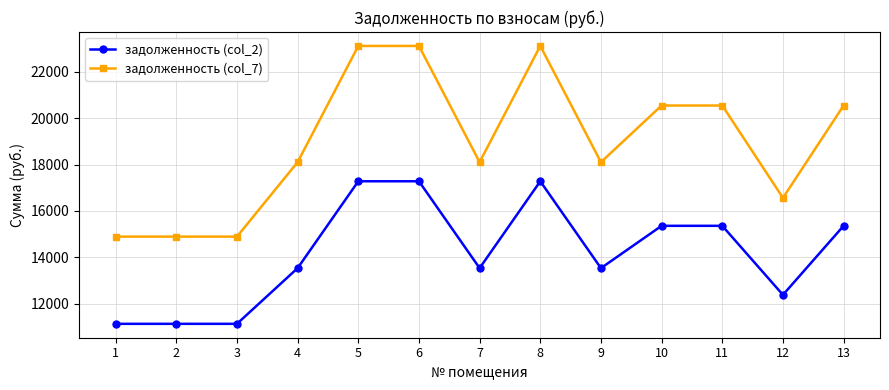

The value of задолженность (col_2) at 4 is 13536.0. True or false?

True